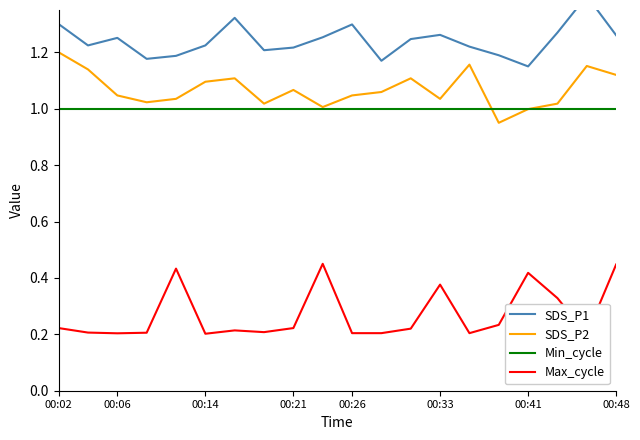

True or false: SDS_P1 has more than 2 interior local peaks.

True